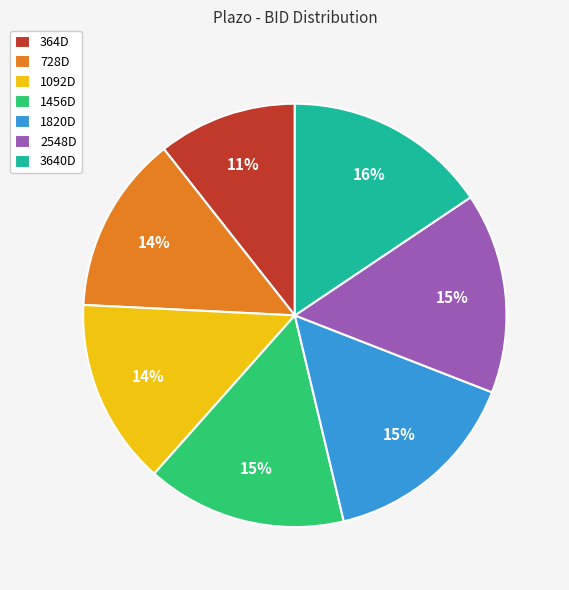

Is 1820D the majority of the pie?

No